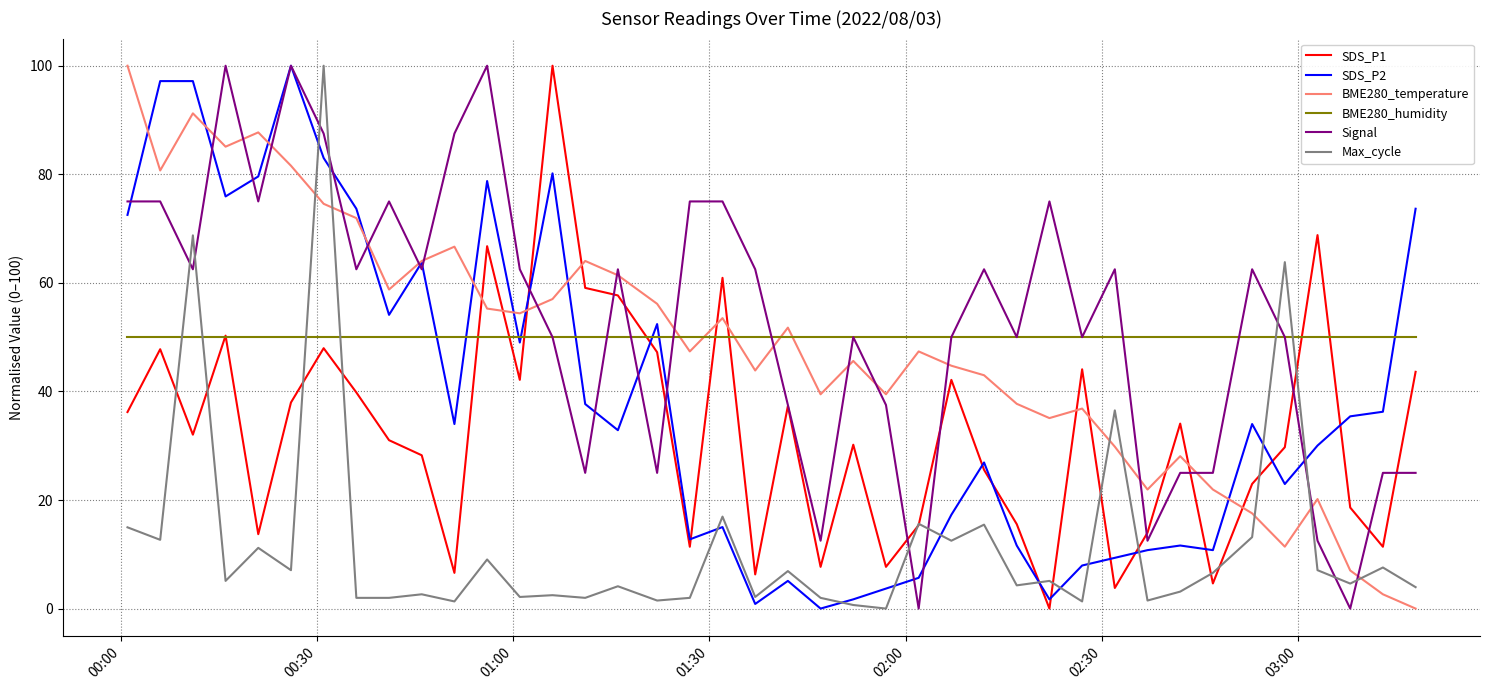

What are all the series names shown in the legend?

SDS_P1, SDS_P2, BME280_temperature, BME280_humidity, Signal, Max_cycle